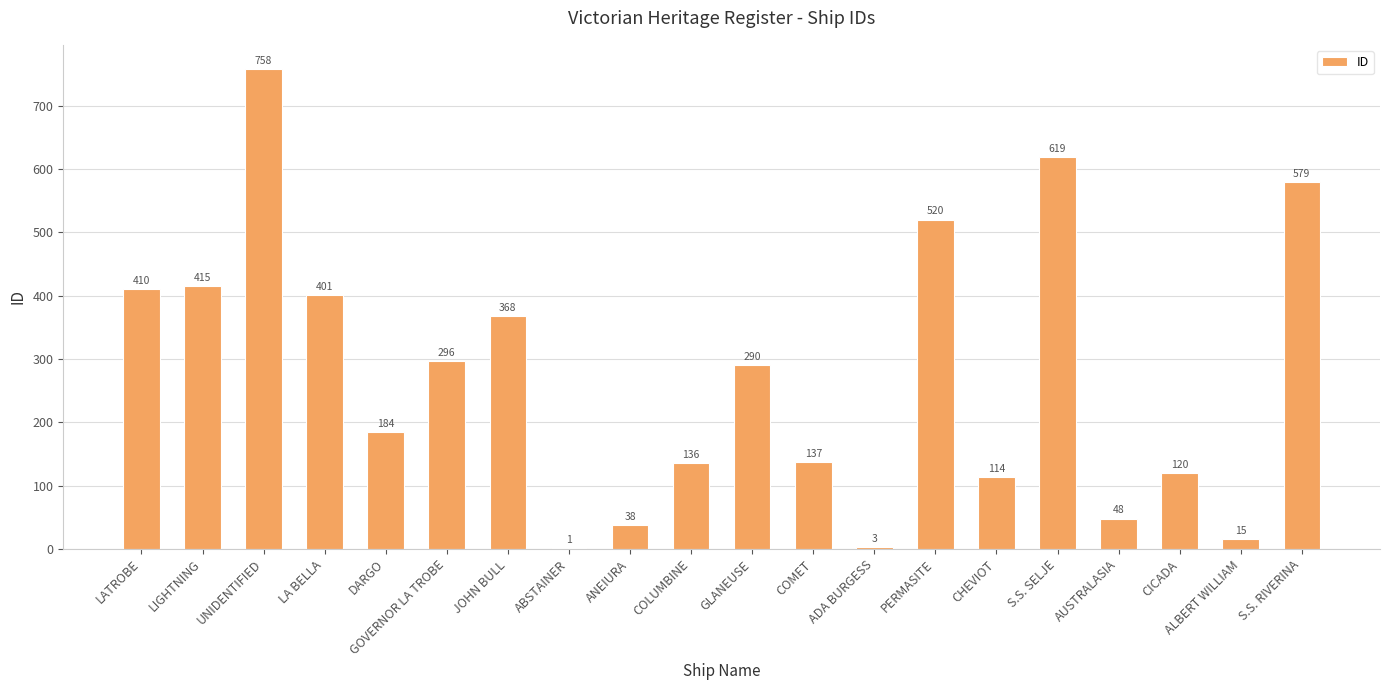

At which label is the value closest to 379?

JOHN BULL